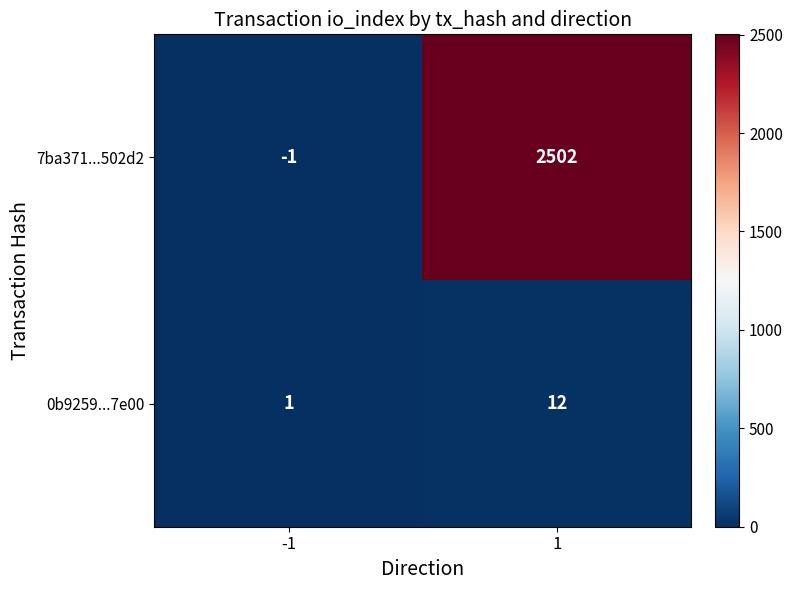

Reading right to left, extract all data points from this chart.

7ba371...502d2: 2502	-1
0b9259...7e00: 12	1